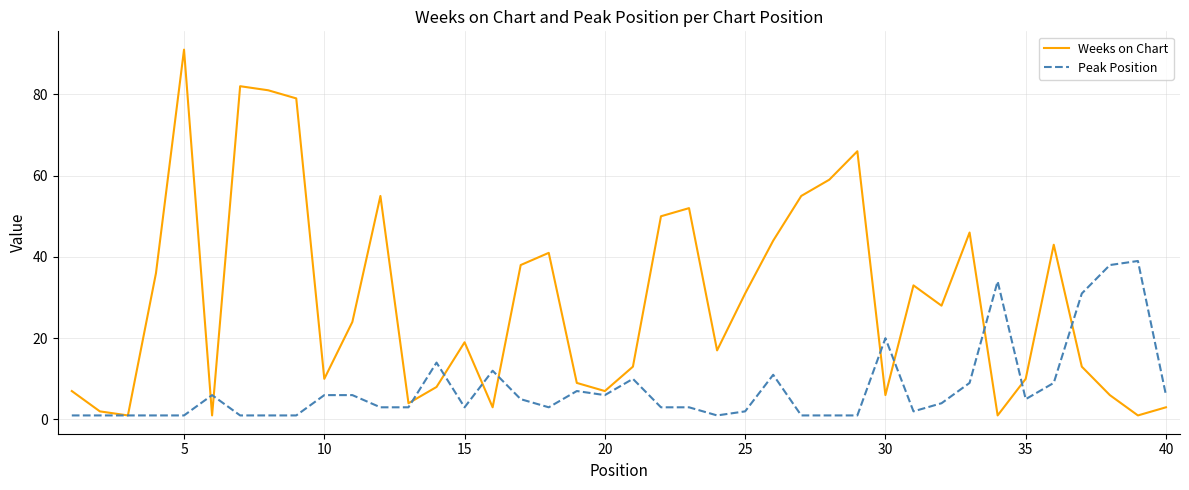

Which series has the largest total across all categories?

Weeks on Chart